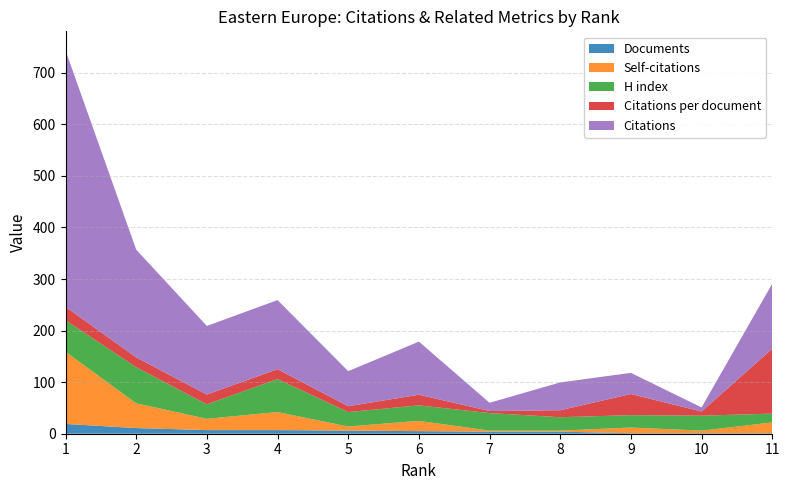

Reading right to left, extract all data points from this chart.

Documents: 11=1.0	10=1.0	9=1.0	8=4.0	7=4.0	6=5.0	5=6.0	4=7.0	3=7.0	2=11.0	1=19.0
Self-citations: 11=21.0	10=5.0	9=11.0	8=2.0	7=2.0	6=20.0	5=8.0	4=35.0	3=22.0	2=48.0	1=140.0
H index: 11=17.0	10=29.0	9=24.0	8=26.0	7=34.0	6=30.0	5=28.0	4=64.0	3=28.0	2=70.0	1=61.0
Citations per document: 11=126.0	10=8.0	9=41.0	8=13.5	7=4.0	6=20.6	5=11.3	4=19.1	3=19.0	2=19.0	1=26.2
Citations: 11=126.0	10=8.0	9=41.0	8=54.0	7=16.0	6=103.0	5=68.0	4=134.0	3=133.0	2=209.0	1=497.0